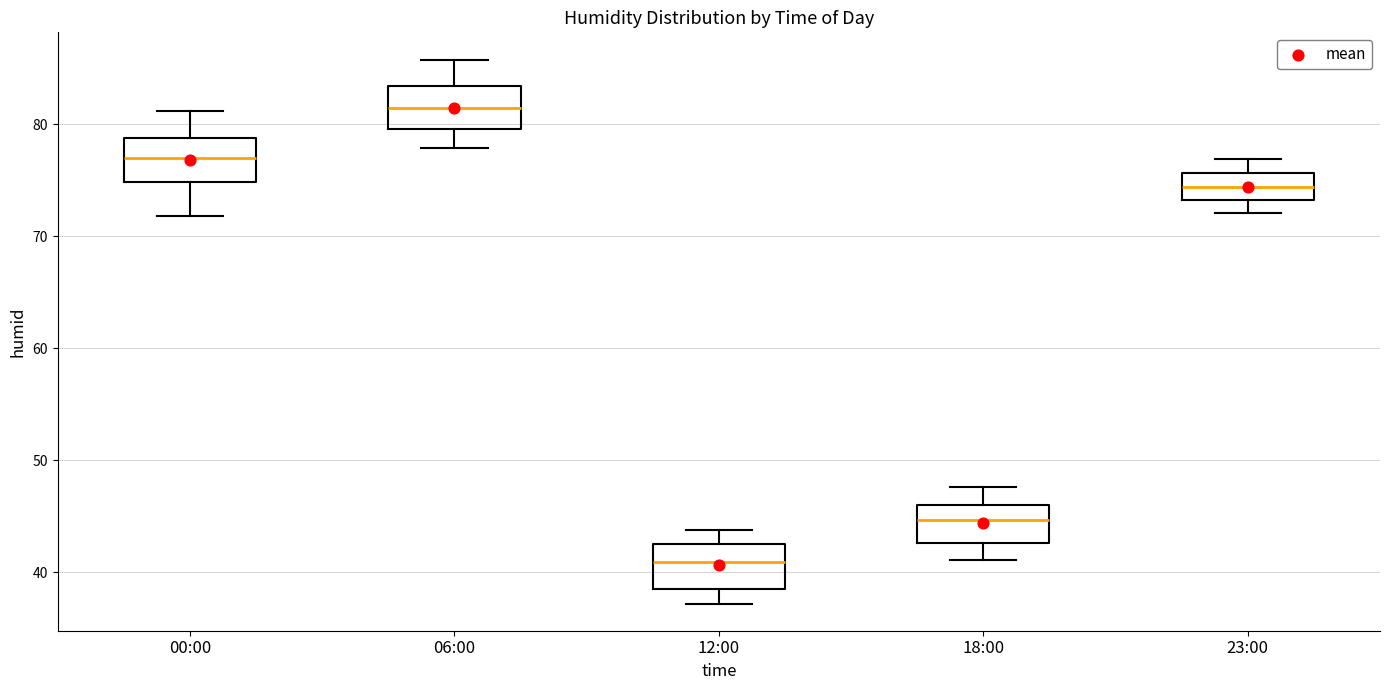

Reading left to right, read every box against the y-axis: the position of its median line, the range the box covers, and the ends of its whiskers. The values are not printed on the chart, so give them approximately, as read against the axis.

00:00: median 77, box 75 to 79, whiskers 72 to 81
06:00: median 81, box 80 to 83, whiskers 78 to 86
12:00: median 41, box 39 to 43, whiskers 37 to 44
18:00: median 45, box 43 to 46, whiskers 41 to 48
23:00: median 74, box 73 to 76, whiskers 72 to 77